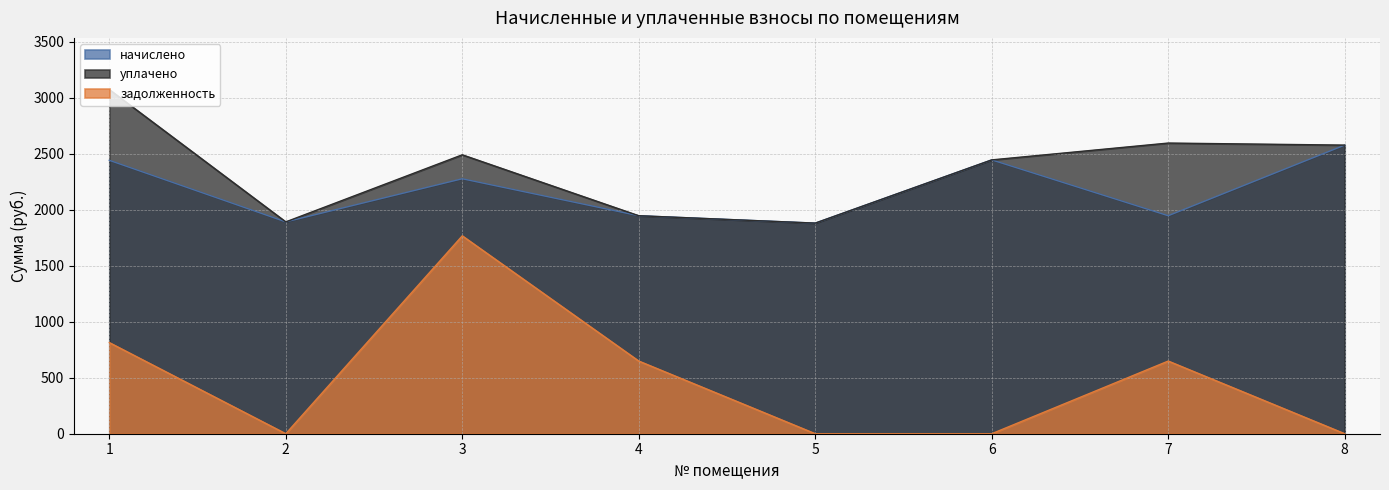

True or false: уплачено has a value of 1880.7 at 5.

True